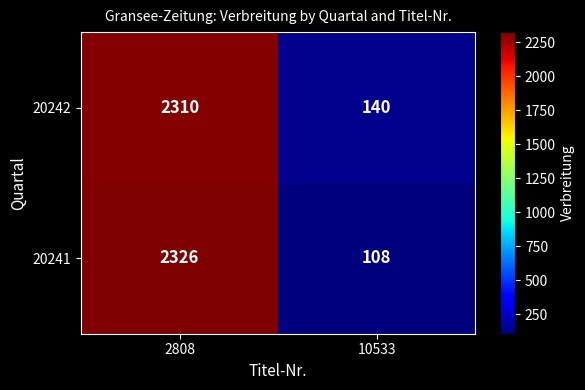

What value does the 20241 series have at 2808, to the nearest 50?

2350